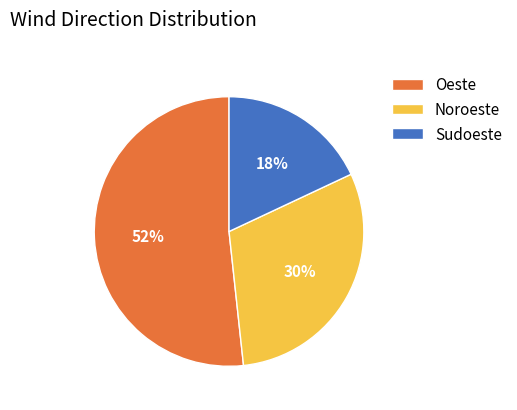

Which slice is the smallest?

Sudoeste